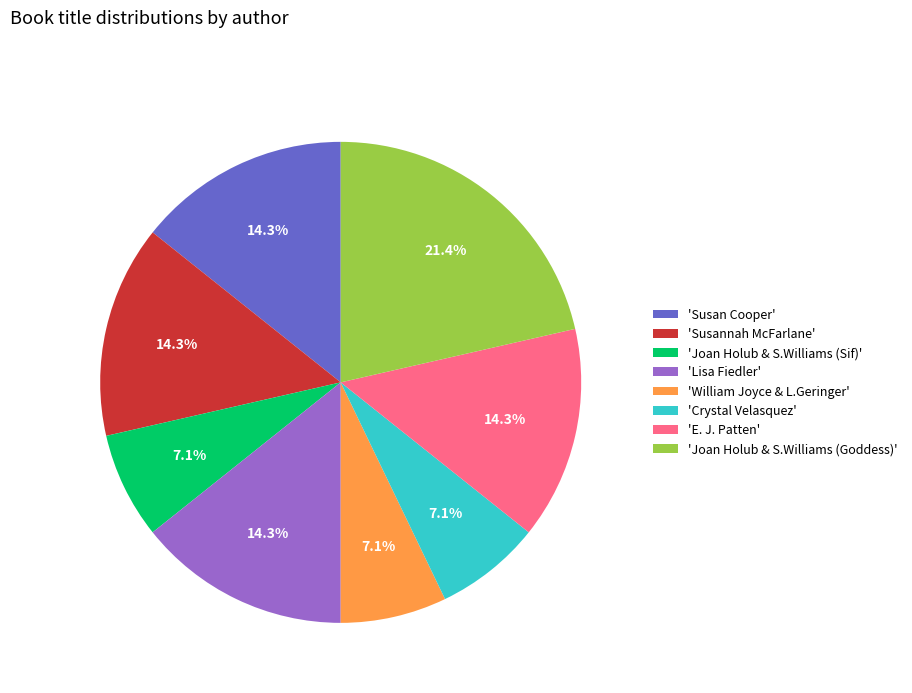

Which slice is the largest?

'Joan Holub & S.Williams (Goddess)'